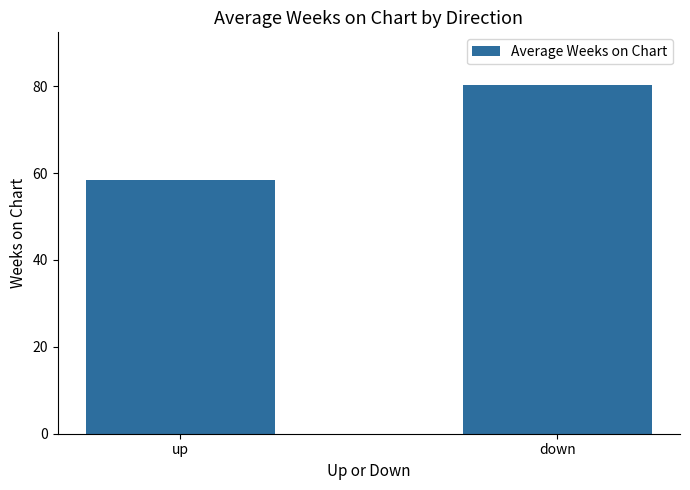

Reading right to left, what are all the values shown in this chart?

down=80.4	up=58.3